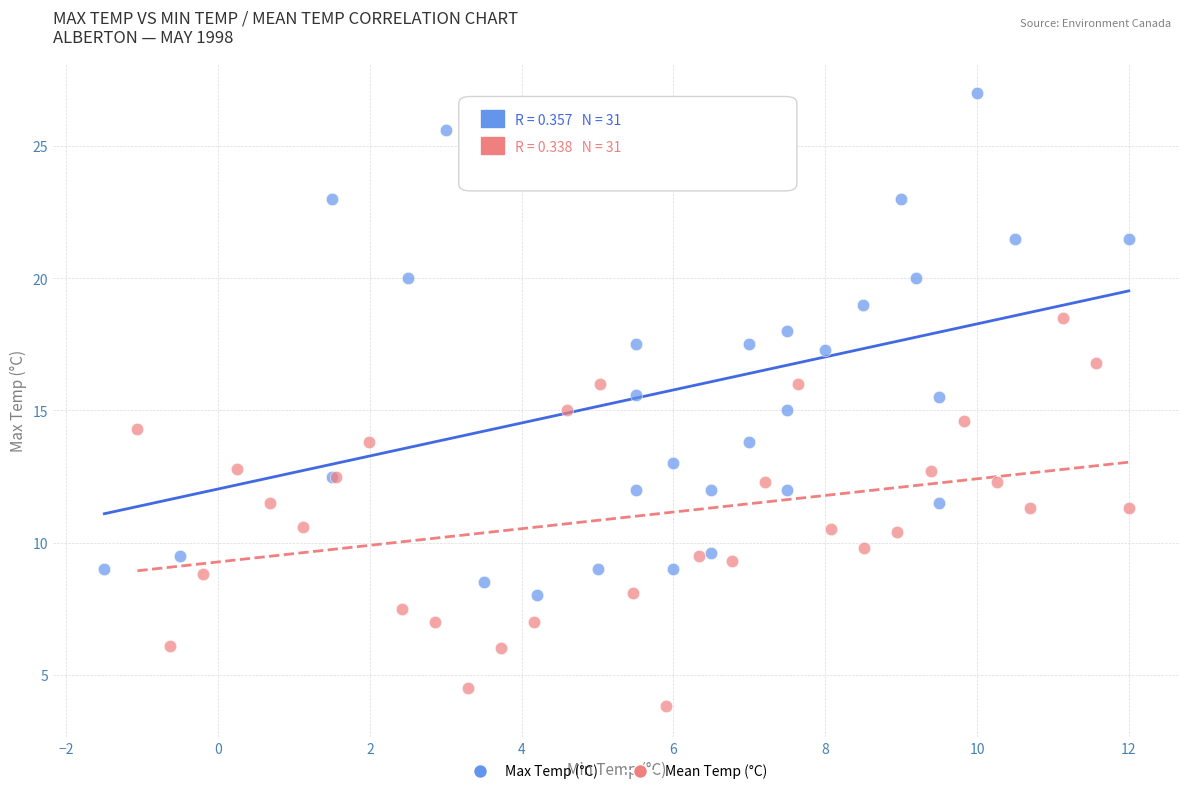

Which series contains the highest Y value?

Max Temp (°C)